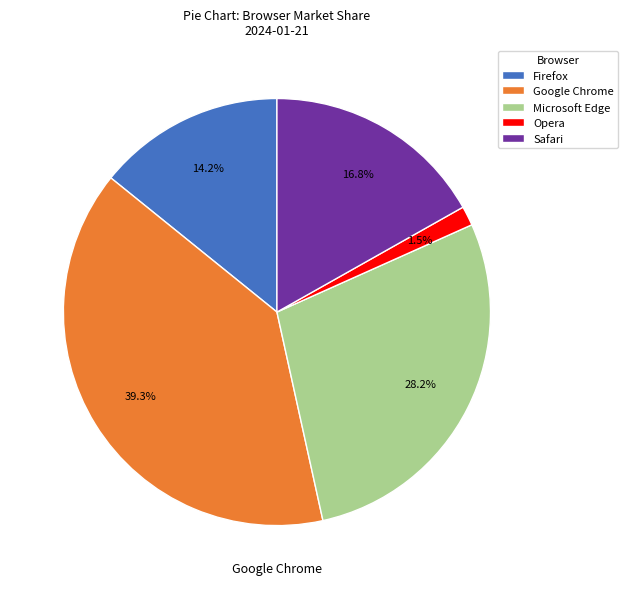

Which has a higher value, Opera or Safari?

Safari